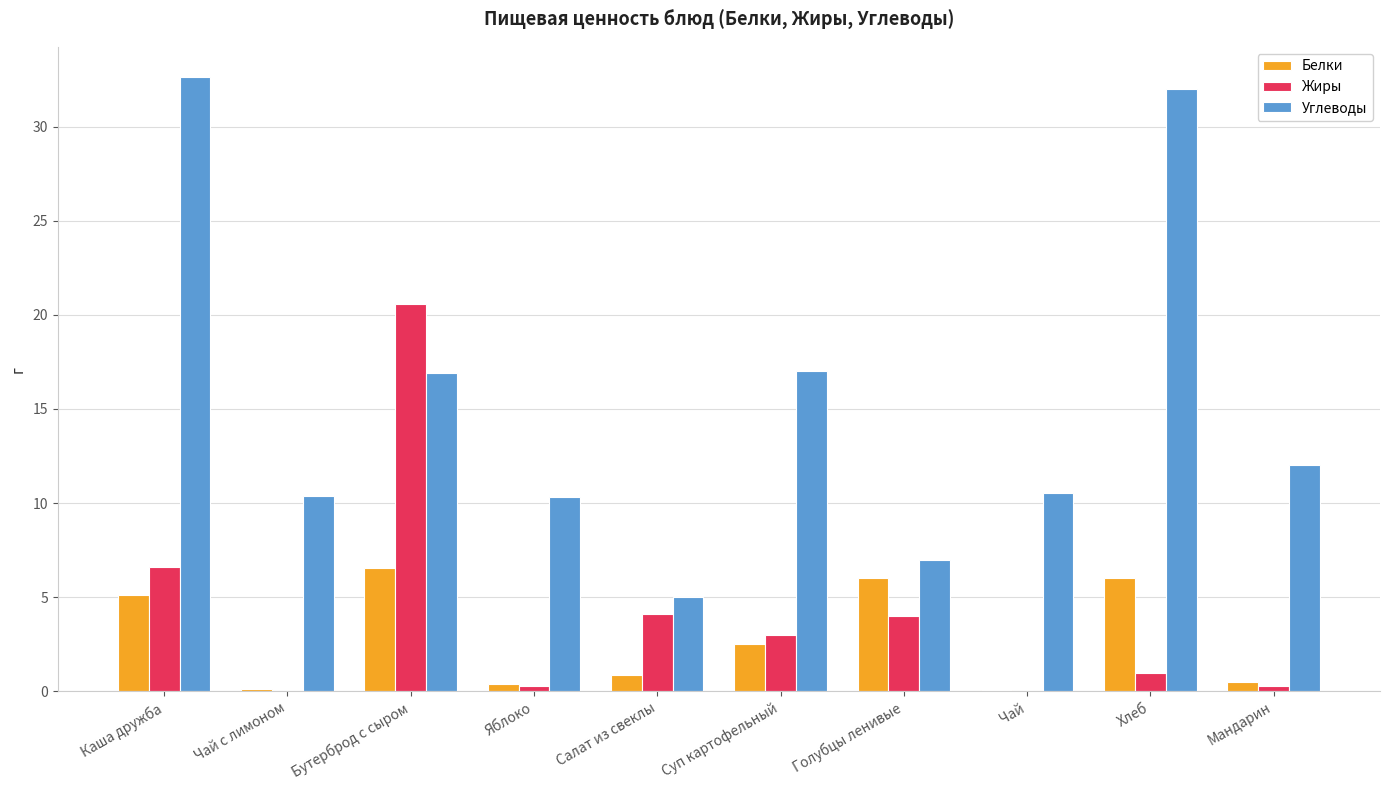

Between Каша дружба and Суп картофельный, which series saw the biggest shift?

Углеводы